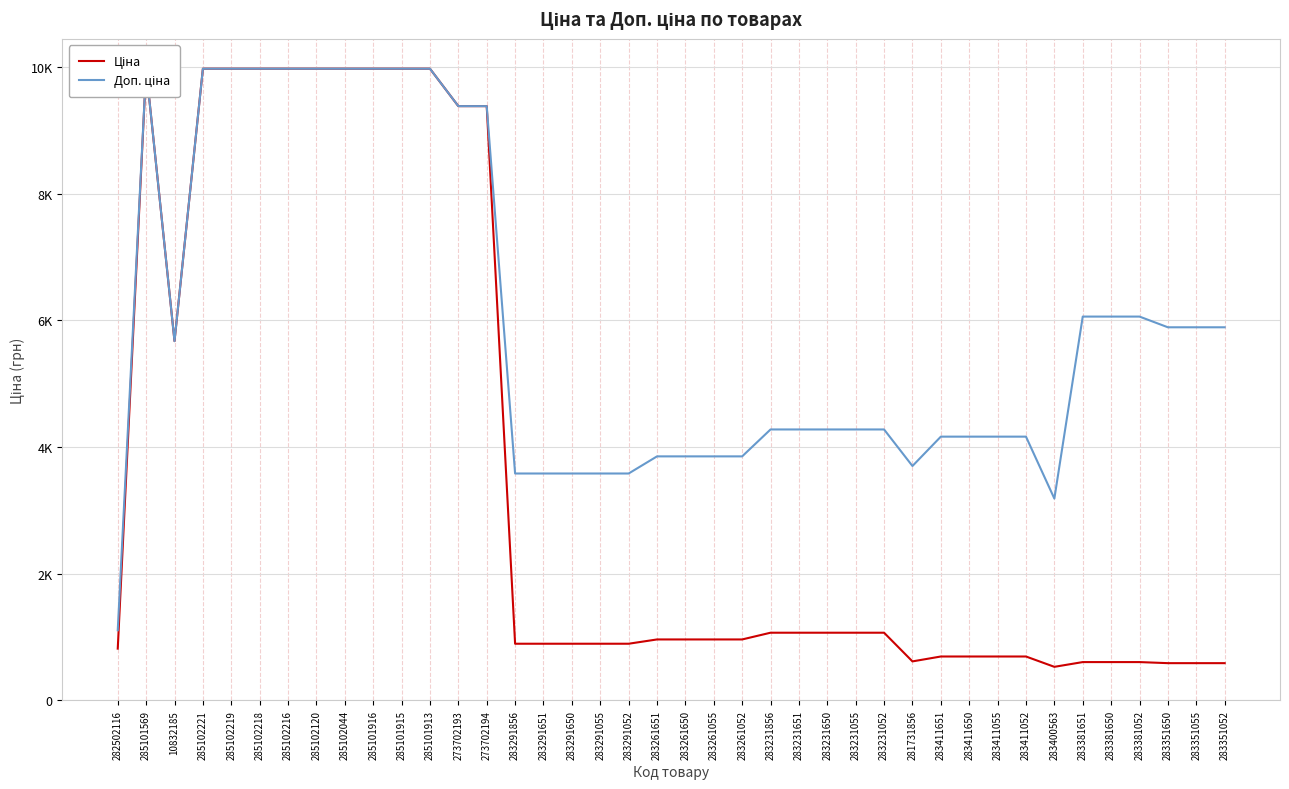

What position from the right is 283231650?

15